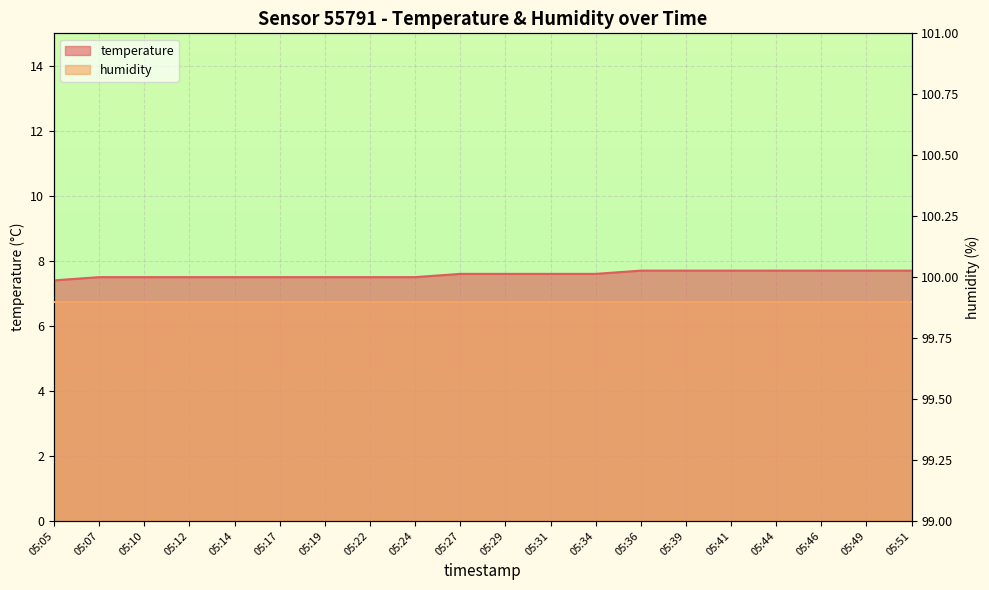

Rank the categories by value from lowest to highest.

05:05, 05:07, 05:10, 05:12, 05:14, 05:17, 05:19, 05:22, 05:24, 05:27, 05:29, 05:31, 05:34, 05:36, 05:39, 05:41, 05:44, 05:46, 05:49, 05:51